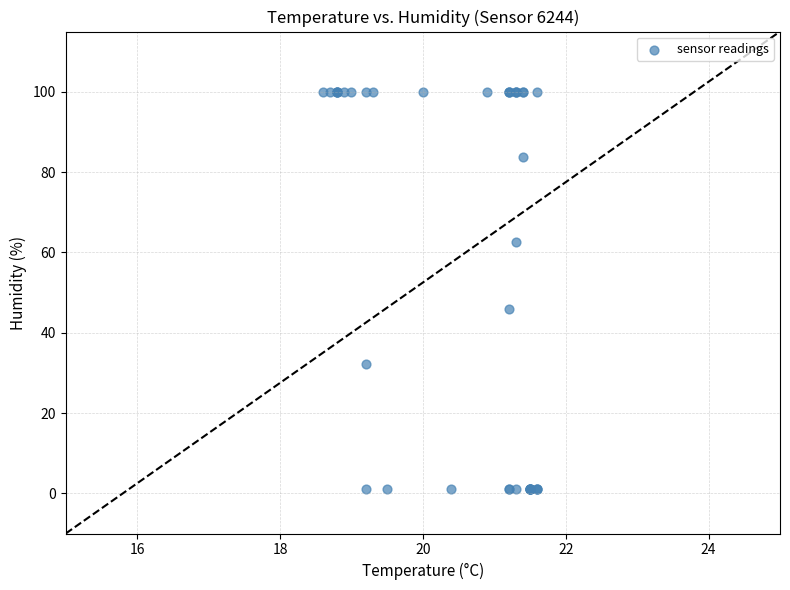

What Y value in the scatter plot is closest to 50?

46.0